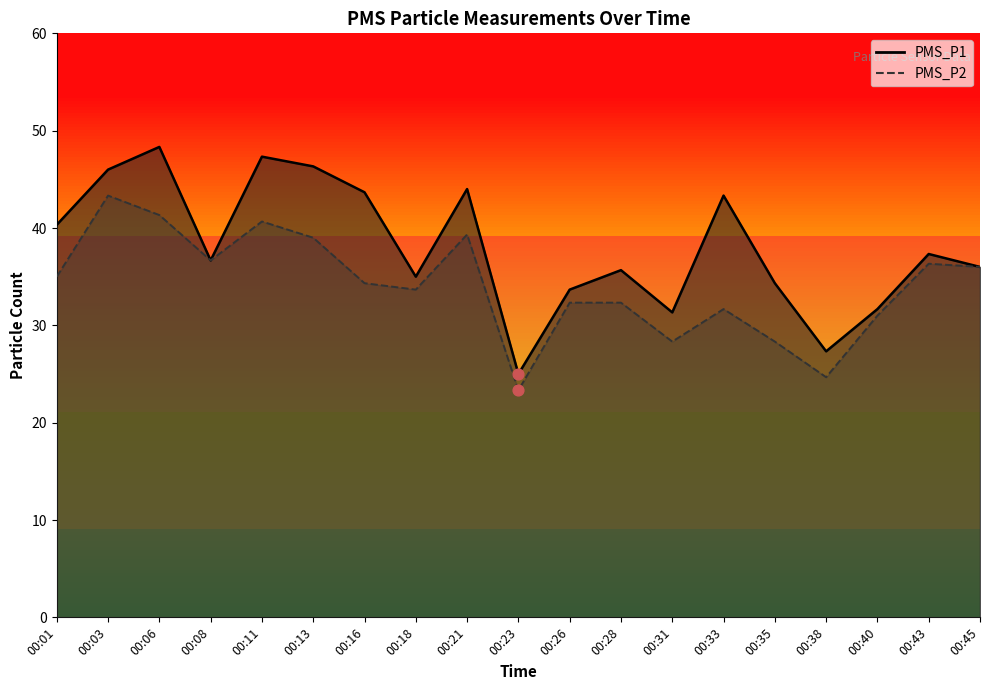

What are all the series names shown in the legend?

PMS_P1, PMS_P2